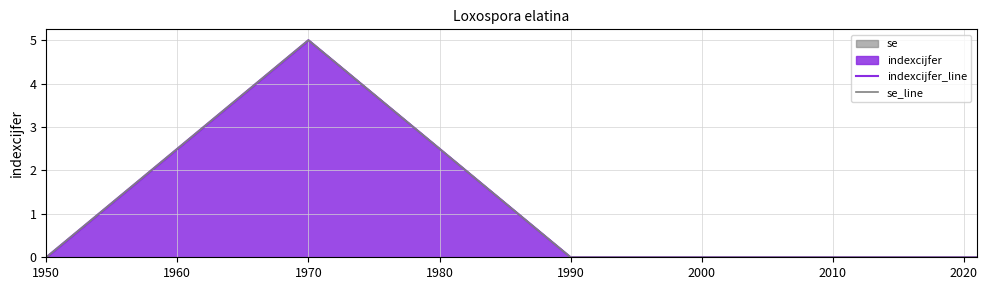

True or false: se_line and indexcijfer_line intersect in this chart.

False